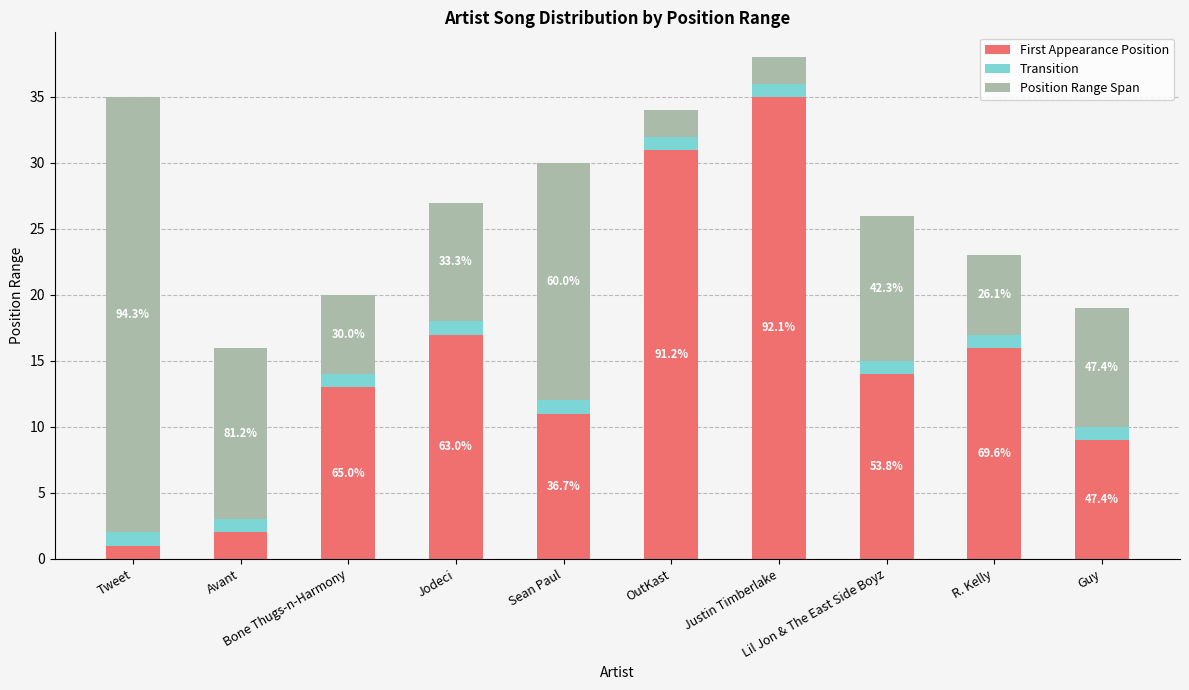

Does the chart contain any negative values?

No